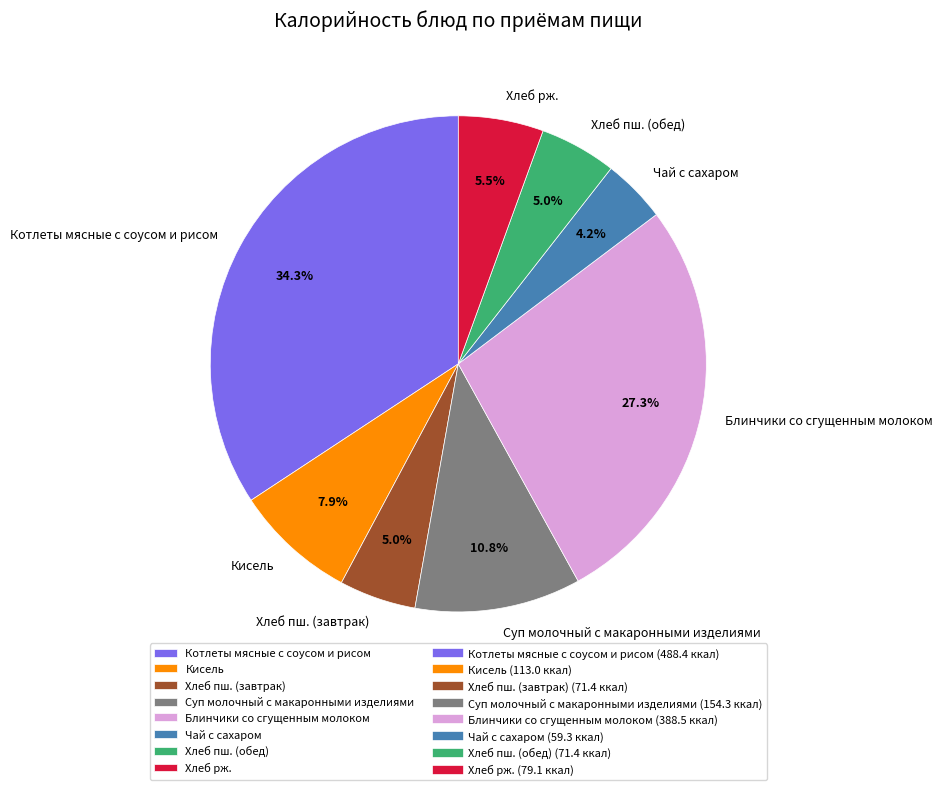

Which slice is the smallest?

Чай с сахаром